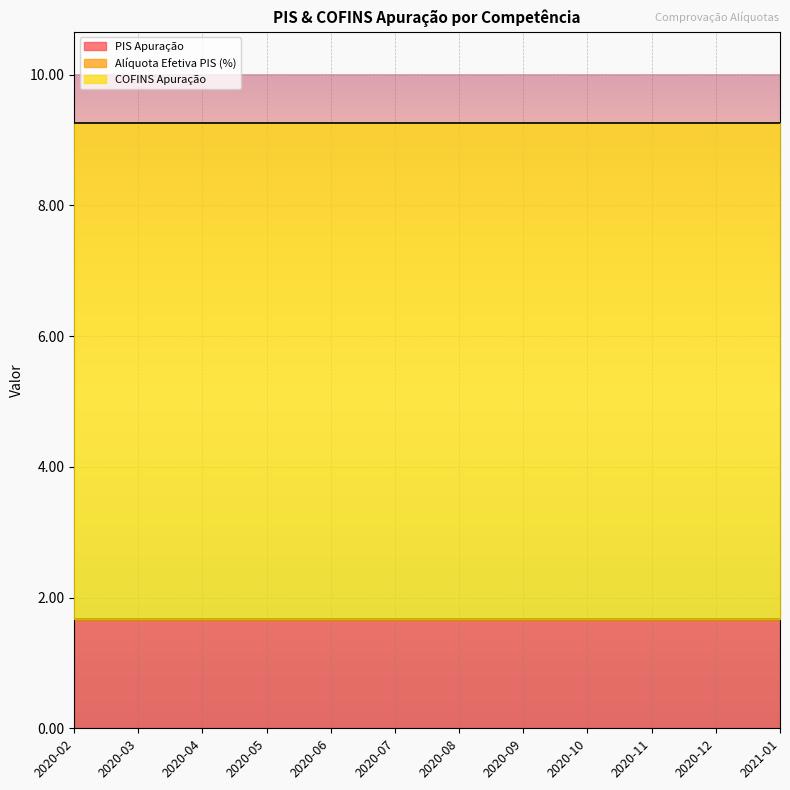

True or false: PIS Apuração and COFINS Apuração cross at least once.

False